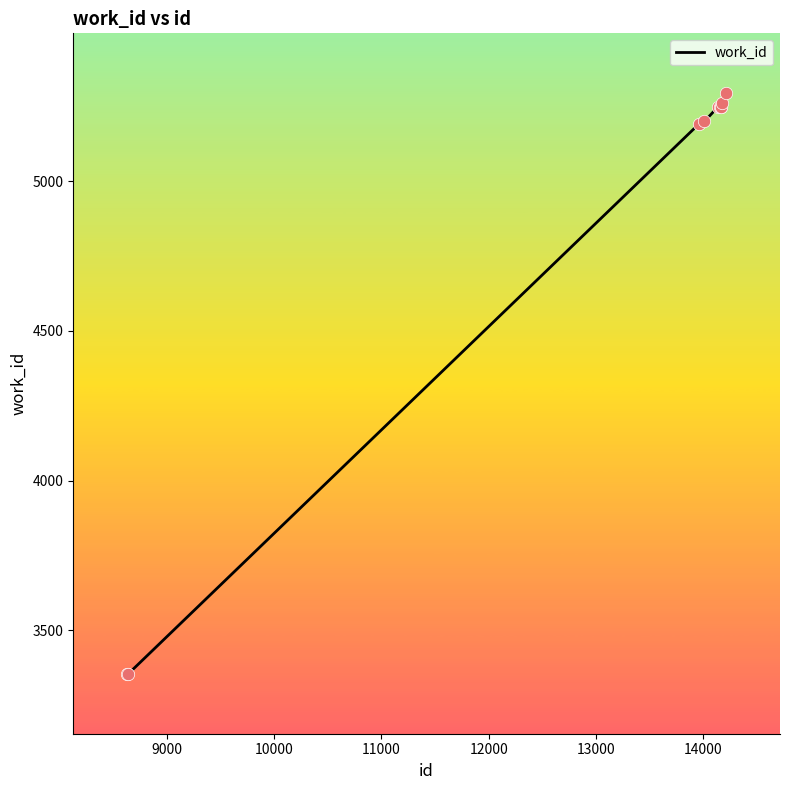

What is the greatest value displayed?

5293